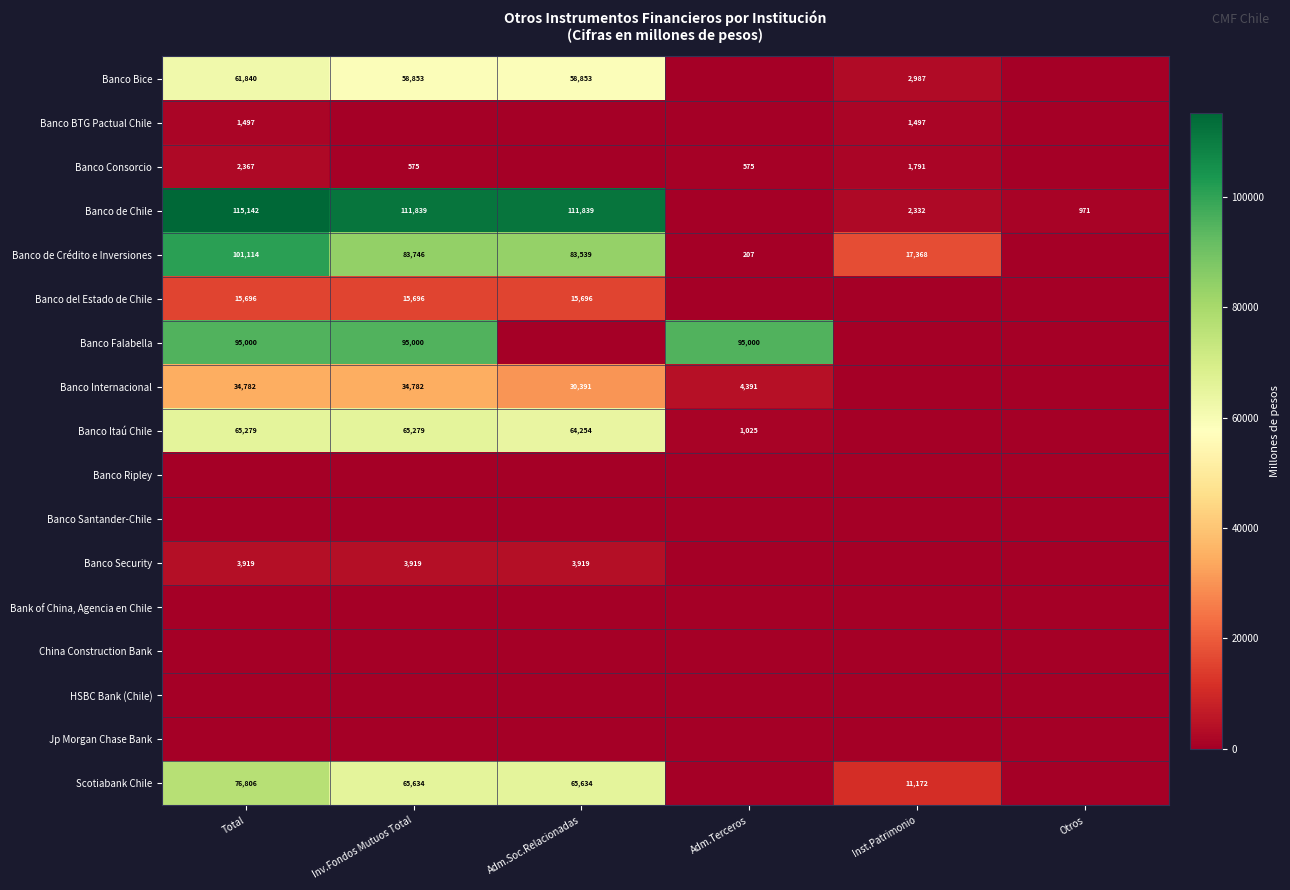

The value of Banco Itaú Chile at Total is 65279. True or false?

True